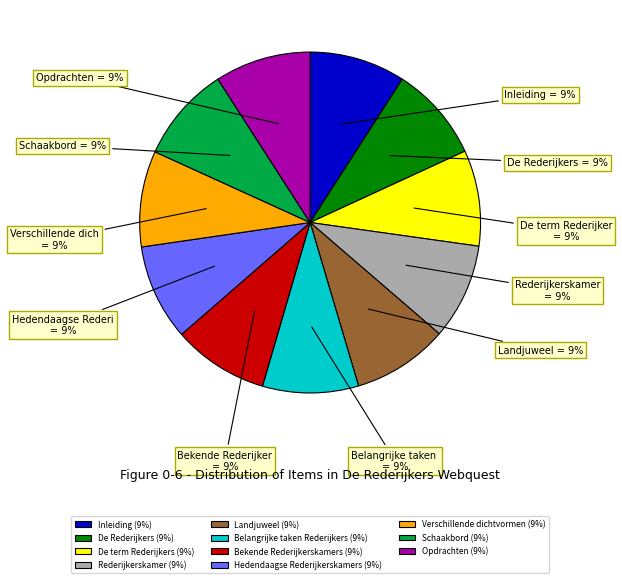

What percentage is the Landjuweel slice, to the nearest percent?

9%